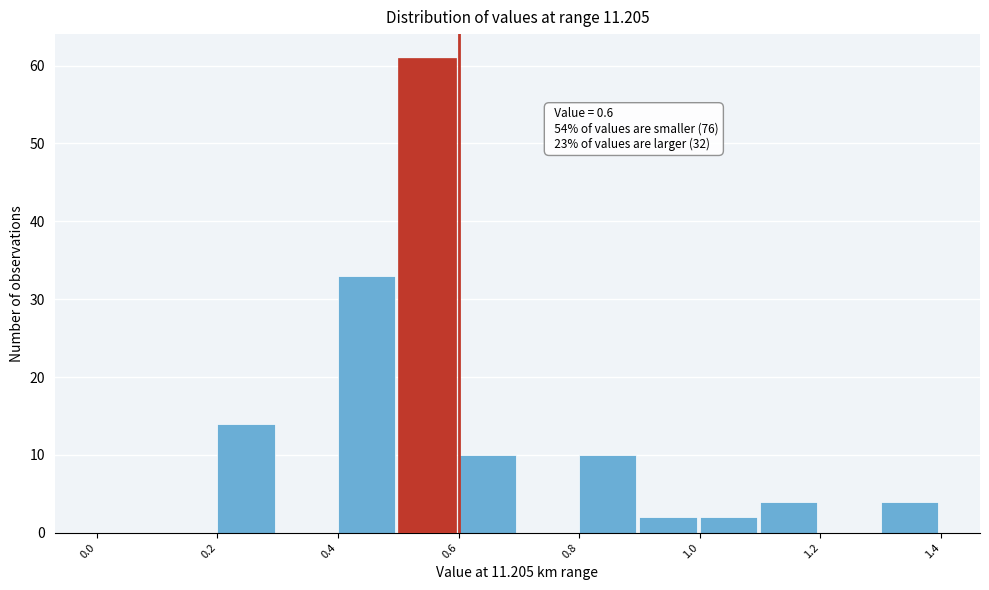

Which range on the x-axis has the tallest bar?

0.5 to 0.6